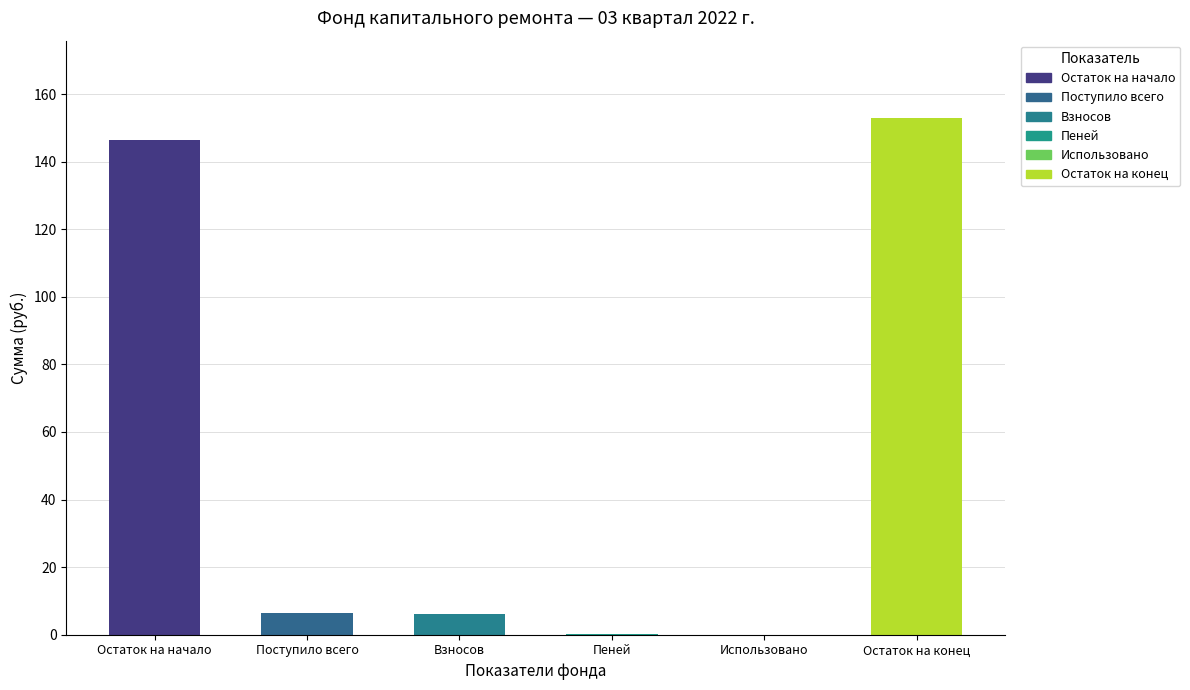

What is the label of the 5th bar from the right?

Поступило всего